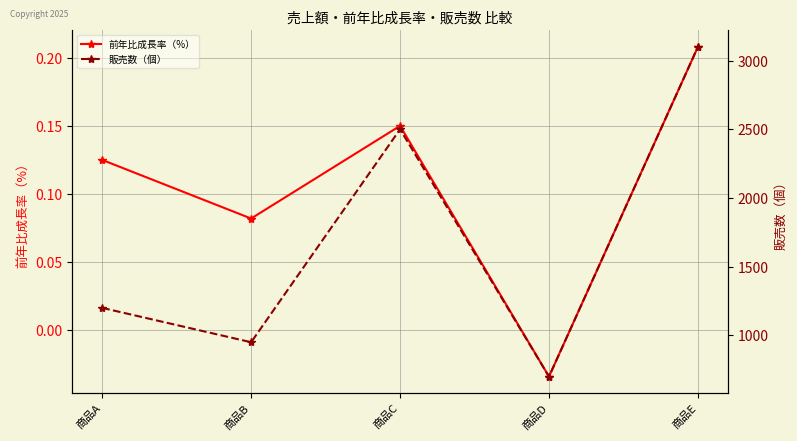

Rank the series by their maximum value, from lowest to highest.

前年比成長率（%）, 販売数（個）